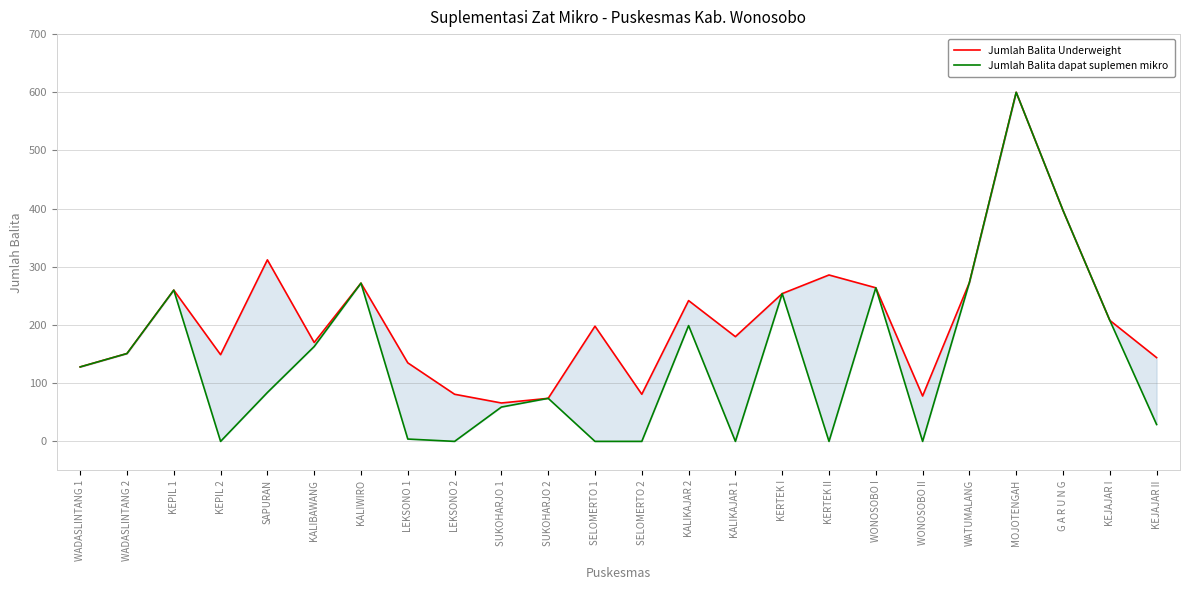

At KERTEK II, list the series in order from smallest to largest.

Jumlah Balita dapat suplemen mikro, Jumlah Balita Underweight